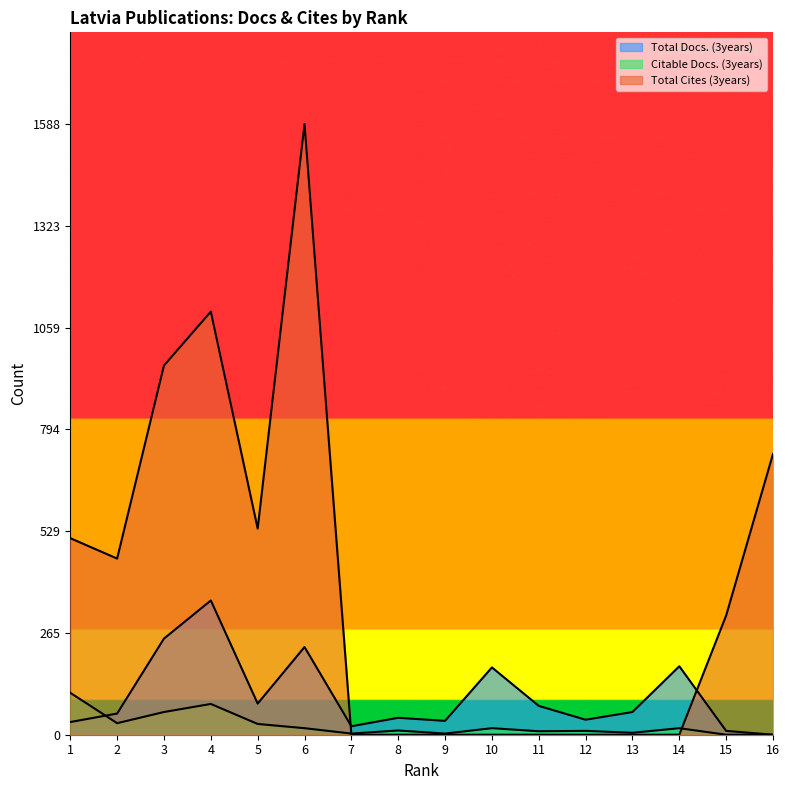

What is the spread (max minus min) of values at 6?

1571